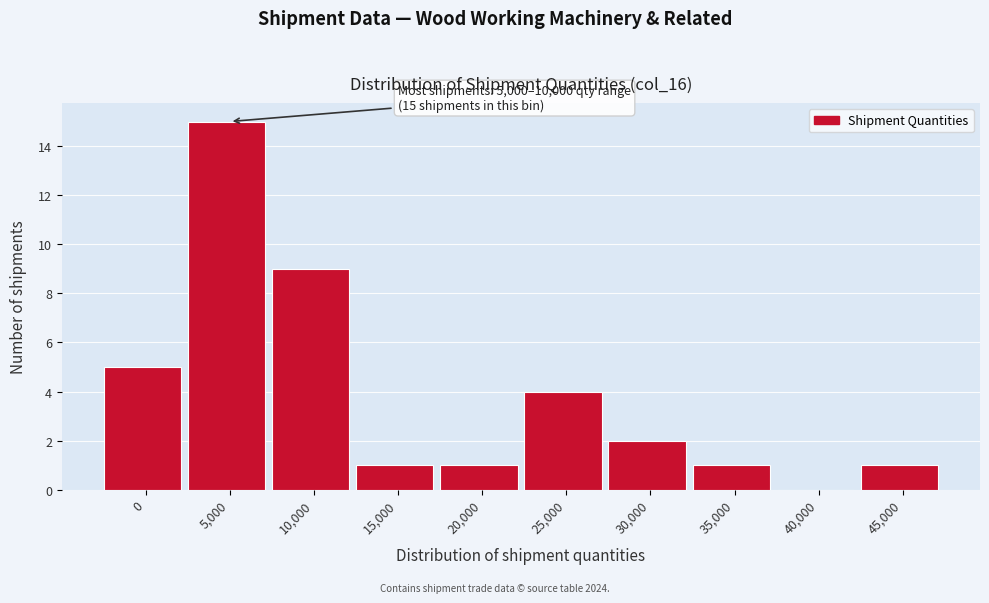

Reading right to left, extract all data points from this chart.

45,000=1	40,000=0	35,000=1	30,000=2	25,000=4	20,000=1	15,000=1	10,000=9	5,000=15	0=5